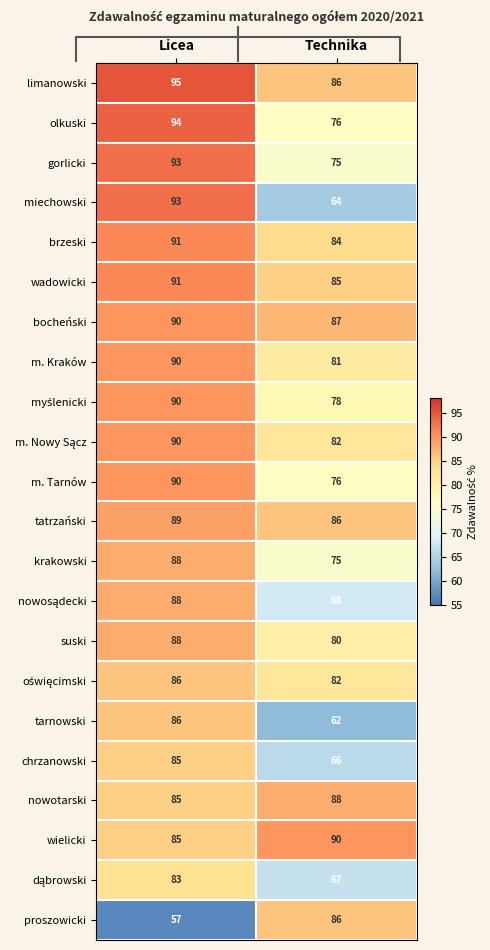

At which label is wielicki closest to 87?

Licea